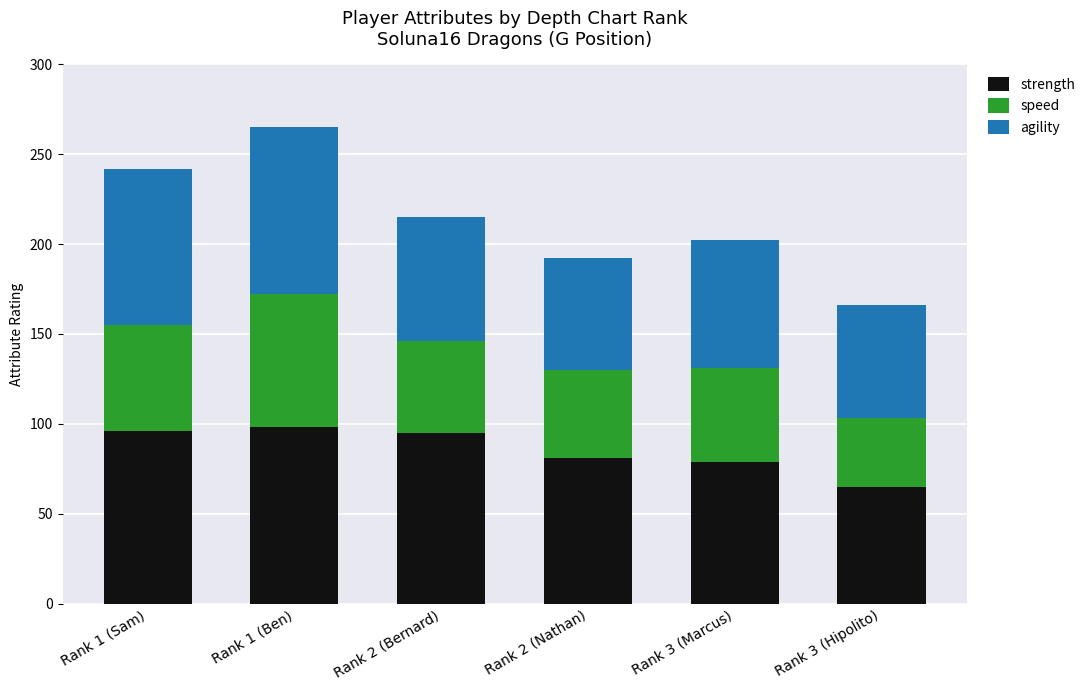

How many values in the strength series are below 95?

3